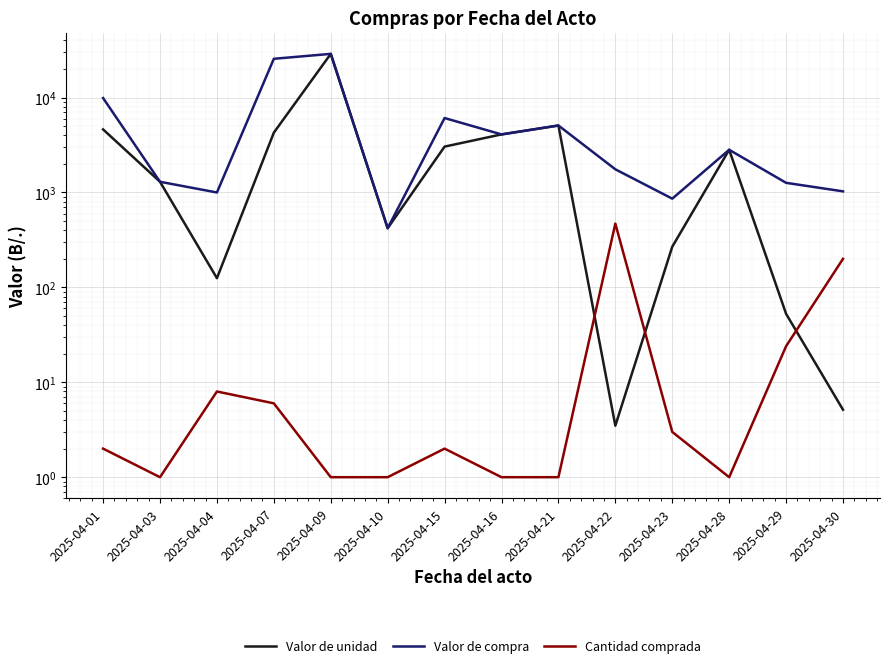

True or false: Valor de compra has more than 2 points higher than both neighbors.

True